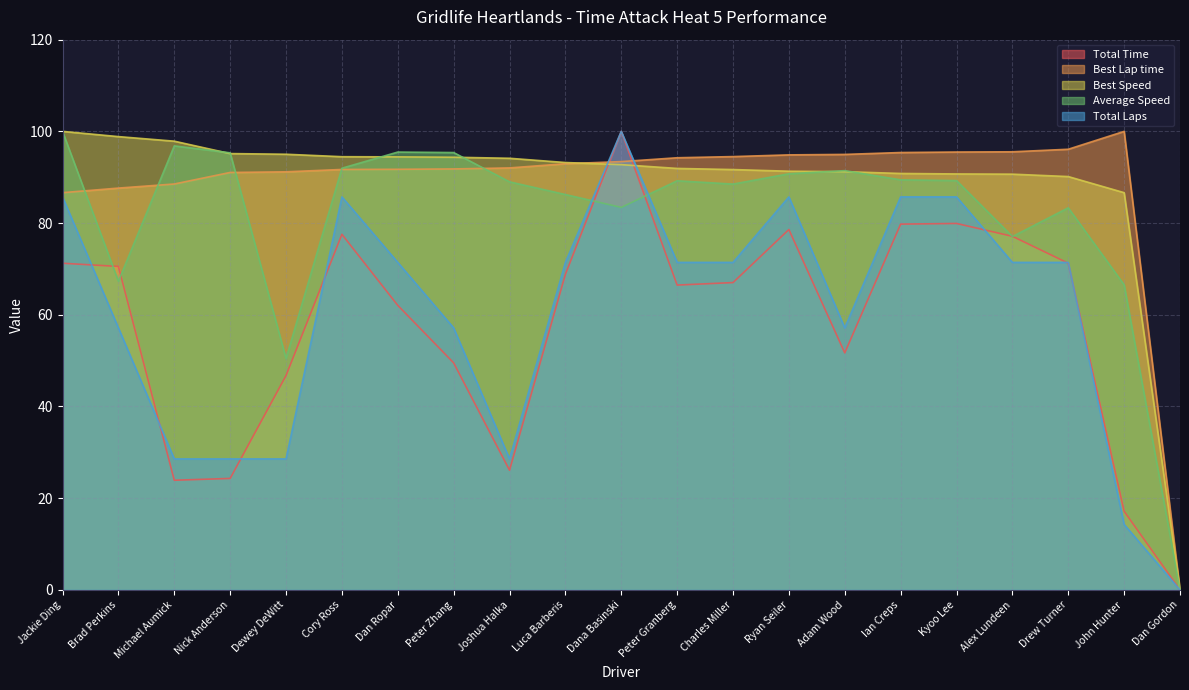

Reading right to left, transcribe all the data shown in this chart.

Total Laps: 0.0	14.3	71.4	71.4	85.7	85.7	57.1	85.7	71.4	71.4	100.0	71.4	28.6	57.1	71.4	85.7	28.6	28.6	28.6	57.1	85.7
Total Time: 0.0	17.2	71.2	77.1	79.9	79.8	51.7	78.6	67.0	66.5	100.0	68.8	26.1	49.5	62.1	77.5	46.7	24.3	23.9	70.5	71.2
Best Lap time: 0.0	100.0	96.1	95.5	95.5	95.4	95.0	94.9	94.5	94.2	93.4	92.9	92.0	91.8	91.7	91.7	91.2	91.0	88.5	87.6	86.6
Best Speed: 0.0	86.6	90.1	90.7	90.7	90.8	91.2	91.3	91.7	91.9	92.7	93.2	94.1	94.4	94.4	94.5	95.0	95.2	97.9	98.9	100.0
Average Speed: 0.0	66.5	83.3	77.1	89.3	89.4	91.4	90.8	88.5	89.2	83.4	86.2	89.0	95.4	95.5	92.0	50.5	95.3	96.8	67.3	100.0